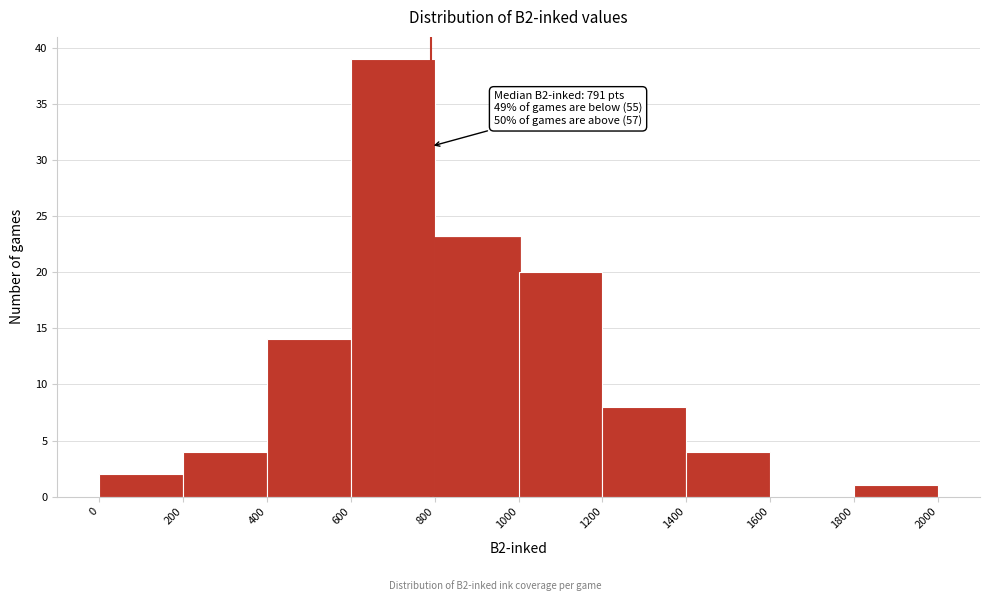

Which range on the x-axis has the tallest bar?

600 to 800